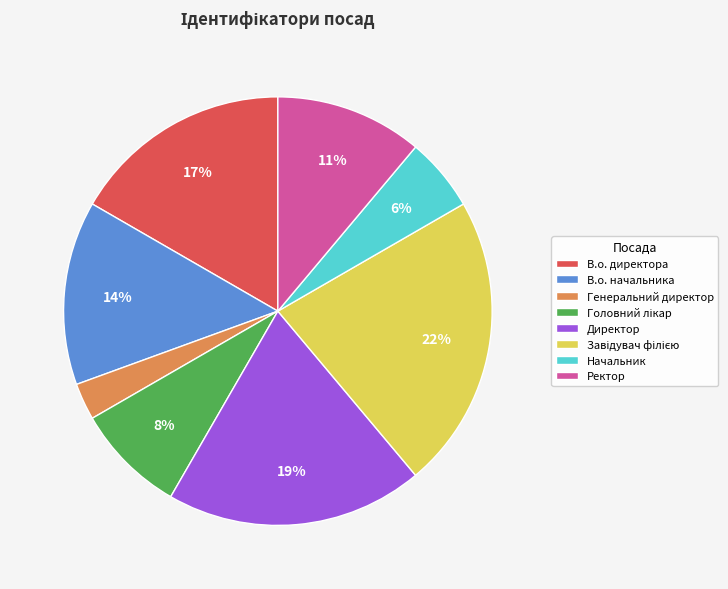

Do В.о. директора and В.о. начальника together represent more than half of the pie?

No